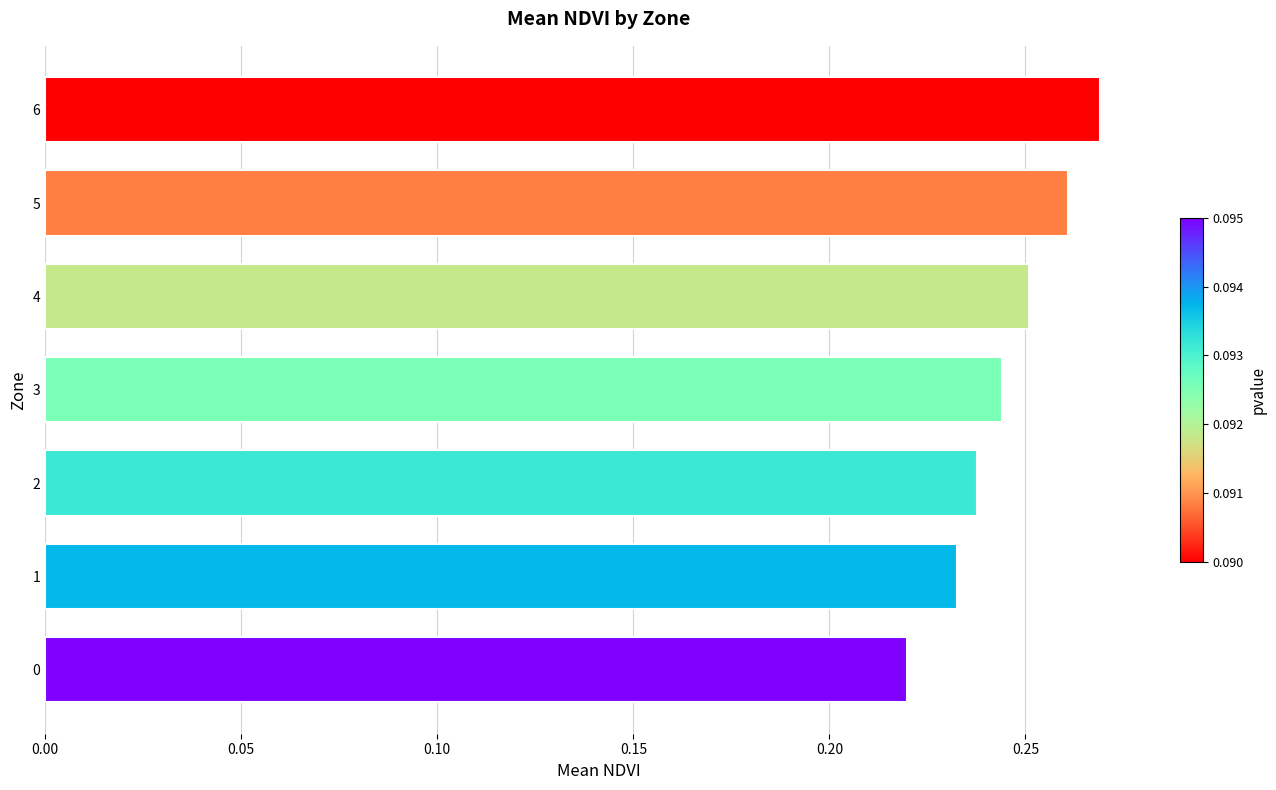

Rank the categories by value from highest to lowest.

6, 5, 4, 3, 2, 1, 0